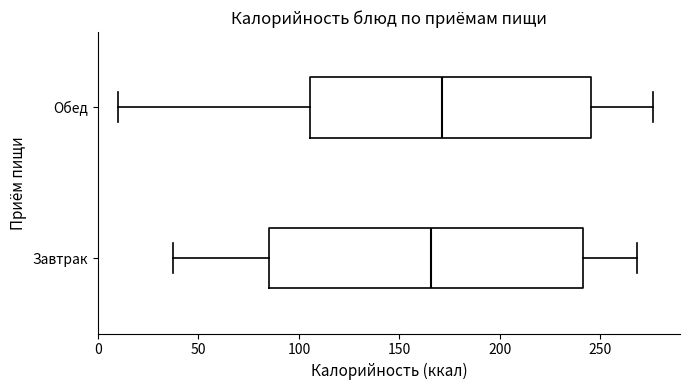

Comparing the boxes themselves (not the whiskers), which one is the widest?

Завтрак